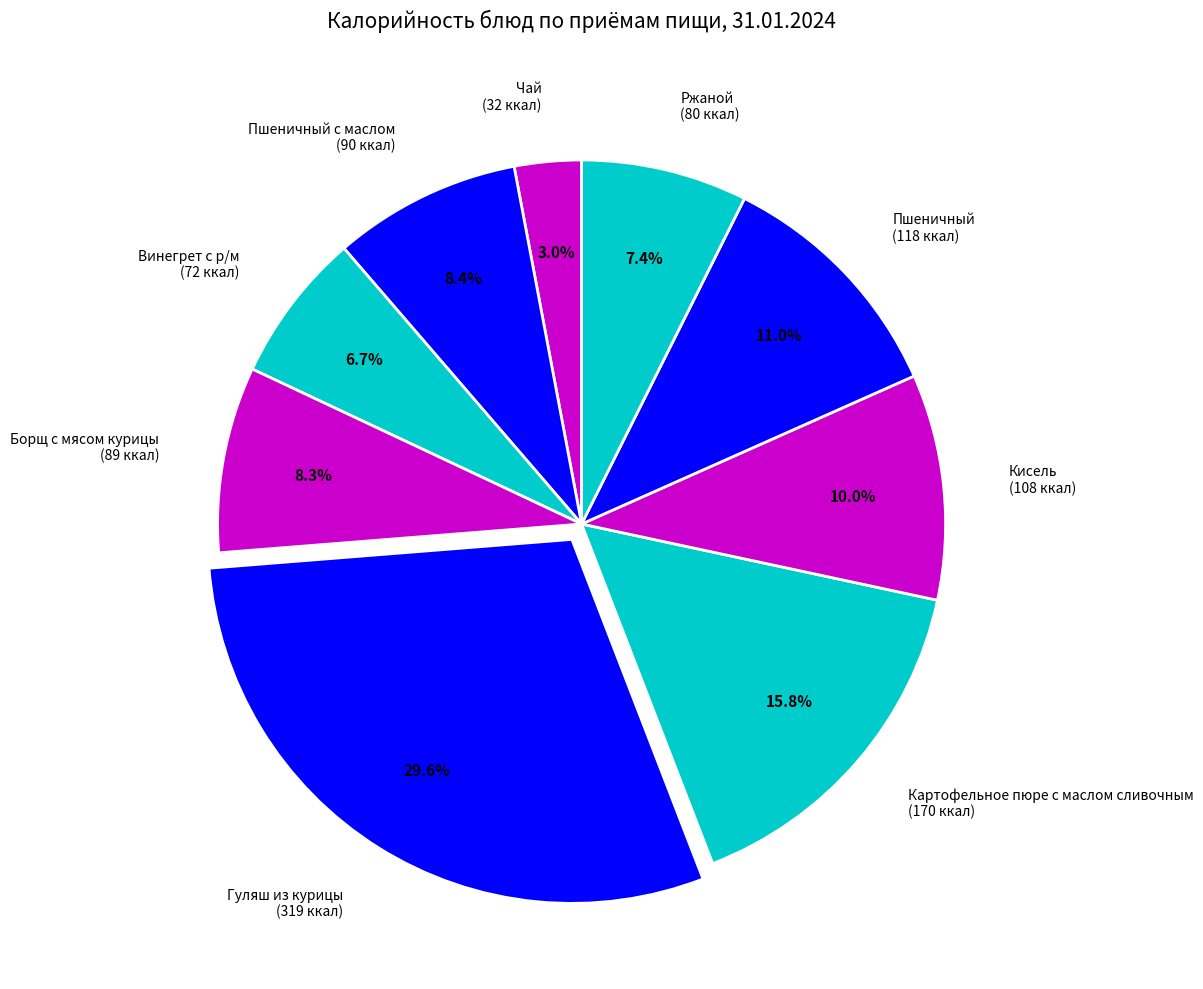

Which category has the biggest portion of the pie?

Гуляш из курицы (319 ккал)